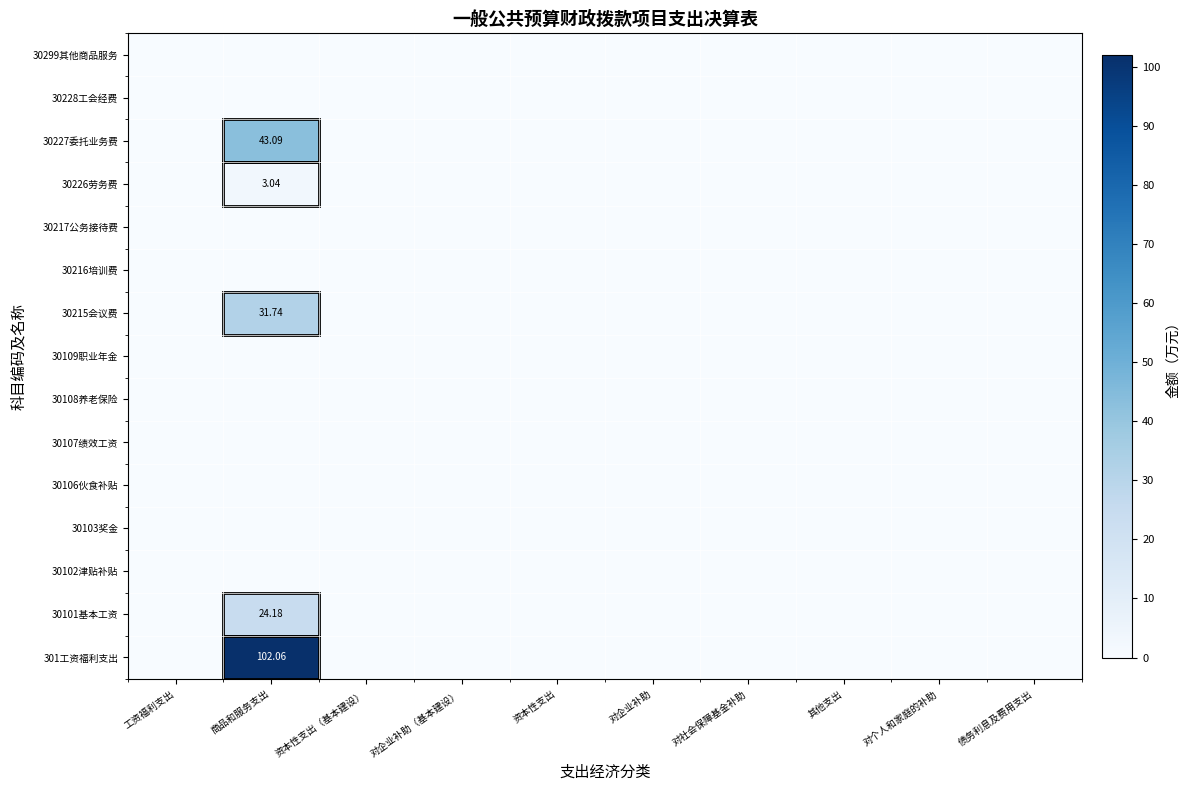

The value of 301工资福利支出 at 对个人和家庭的补助 is -58.7. True or false?

False